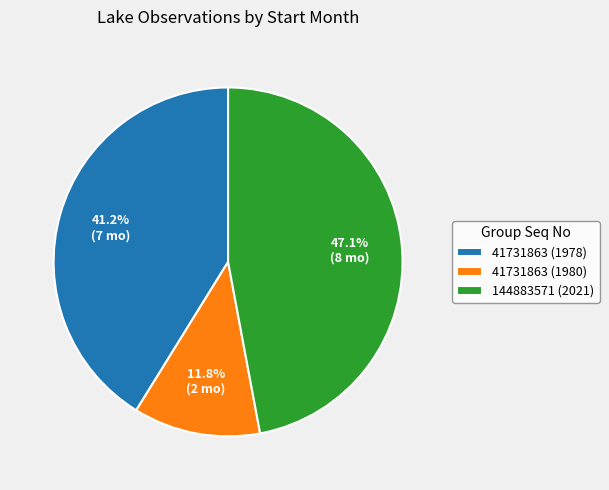

Is 144883571 (2021) the majority of the pie?

No